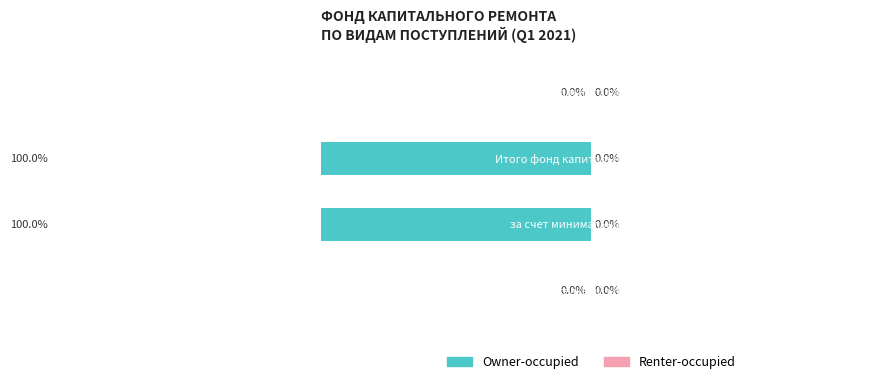

Which series has the largest total across all categories?

Owner-occupied